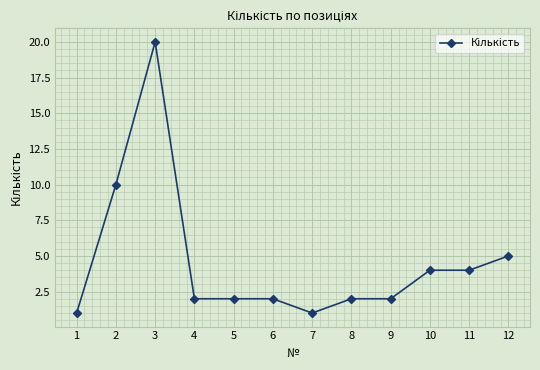

Reading right to left, transcribe all the data shown in this chart.

12=5	11=4	10=4	9=2	8=2	7=1	6=2	5=2	4=2	3=20	2=10	1=1